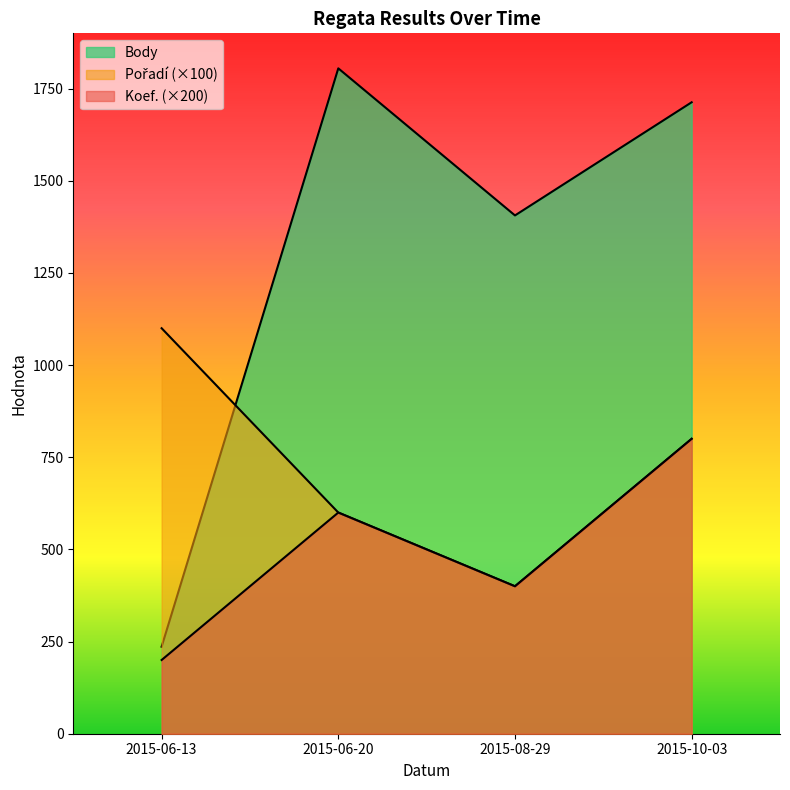

What is the total value across all series at 2015-06-13?

1536